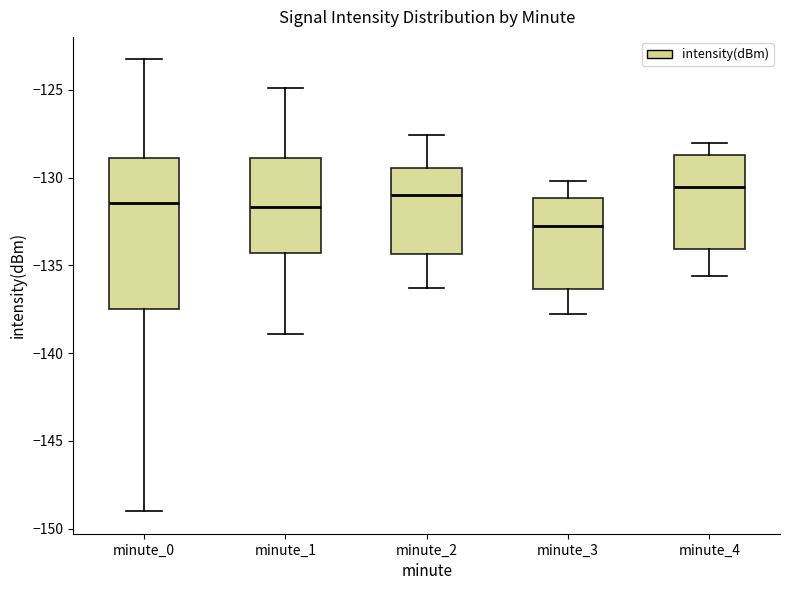

Reading left to right, read every box against the y-axis: the position of its median line, the range the box covers, and the ends of its whiskers. The values are not printed on the chart, so give them approximately, as read against the axis.

minute_0: median -131.5, box -137.5 to -129.0, whiskers -149.0 to -123.5
minute_1: median -131.5, box -134.5 to -129.0, whiskers -139.0 to -125.0
minute_2: median -131.0, box -134.5 to -129.5, whiskers -136.5 to -127.5
minute_3: median -132.5, box -136.5 to -131.0, whiskers -138.0 to -130.0
minute_4: median -130.5, box -134.0 to -128.5, whiskers -135.5 to -128.0